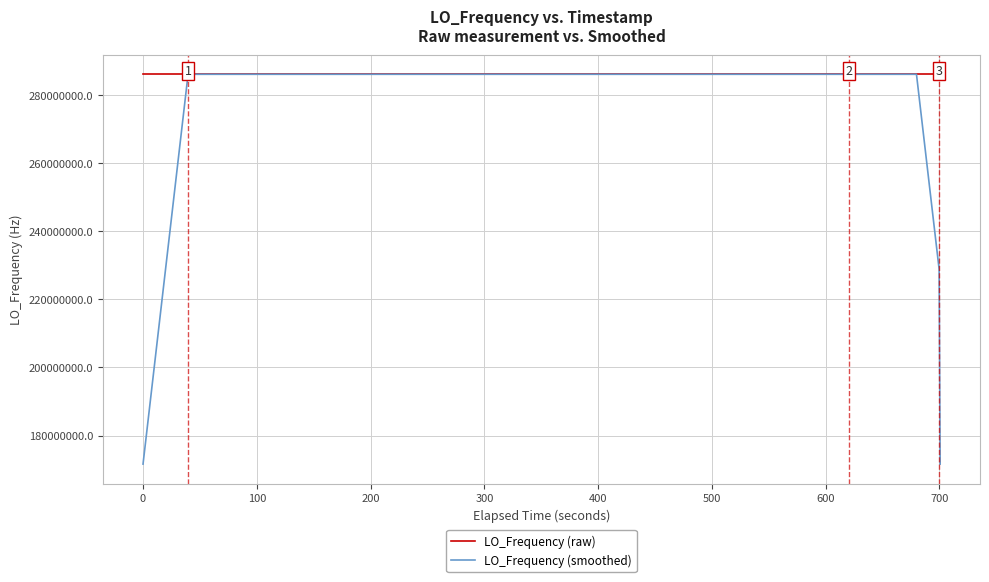

Which series has the widest spread of values?

LO_Frequency (smoothed)